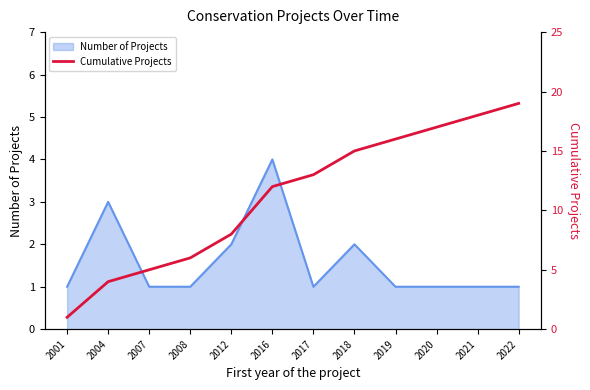

True or false: the data shows 3 at 2007.

False